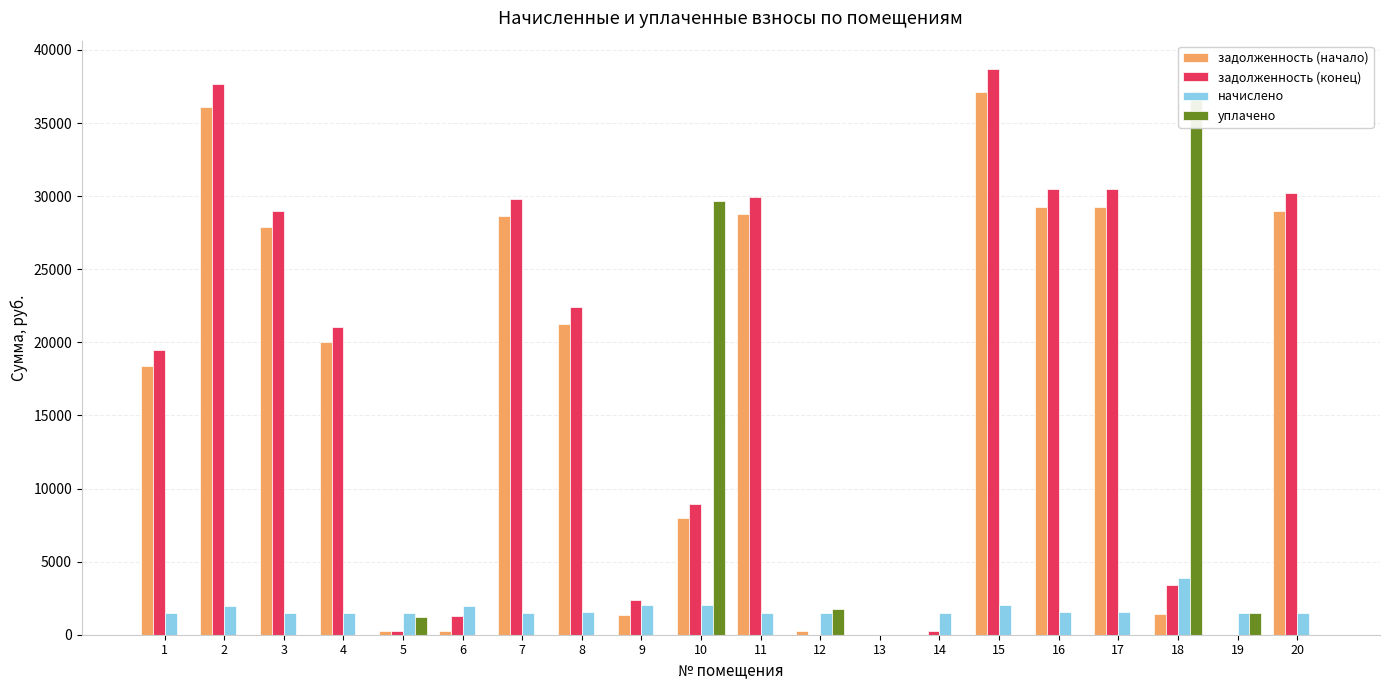

Are the bars horizontal?

No